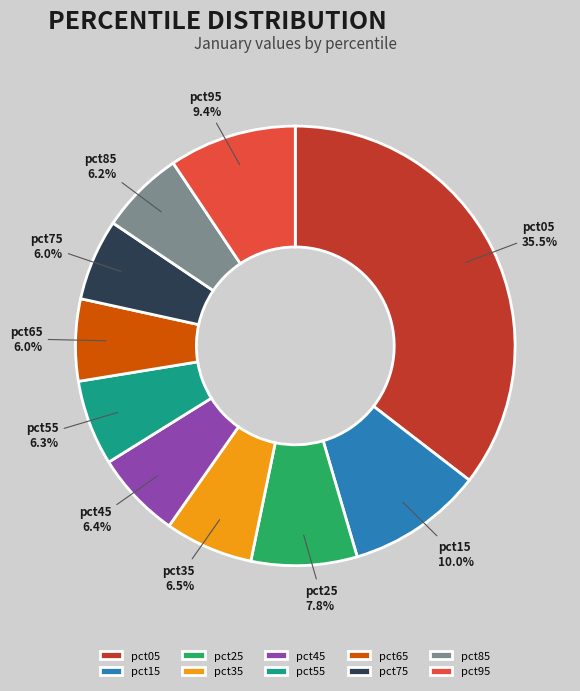

How many segments does this pie chart have?

10